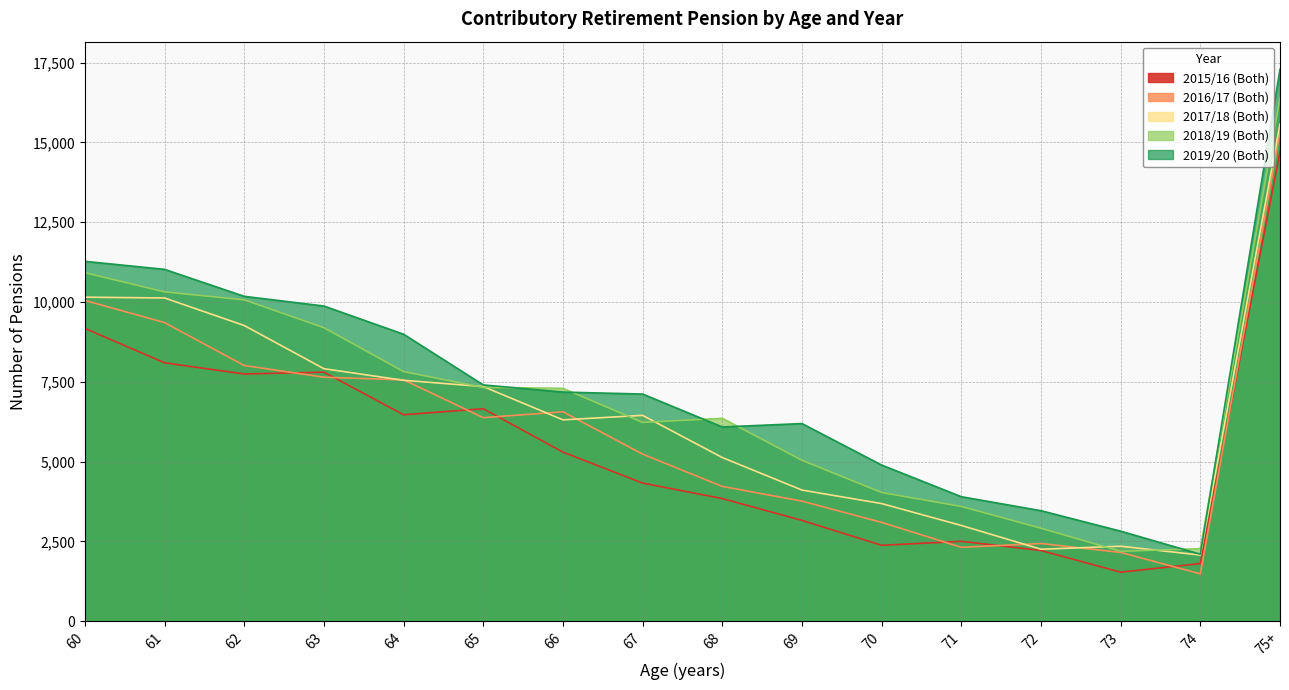

Does the chart have visible grid lines?

Yes